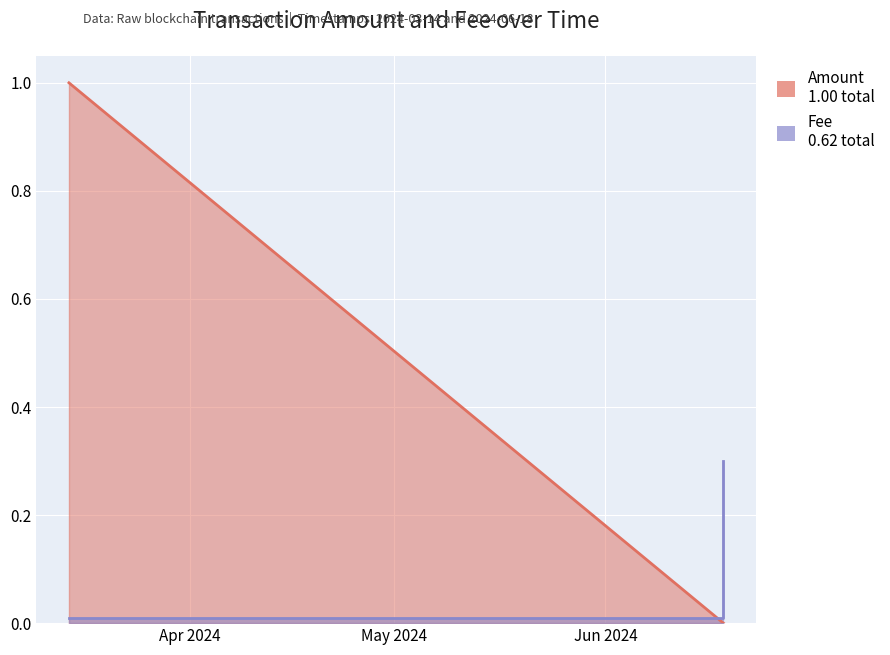

True or false: the data has more than 2 interior local peaks.

False